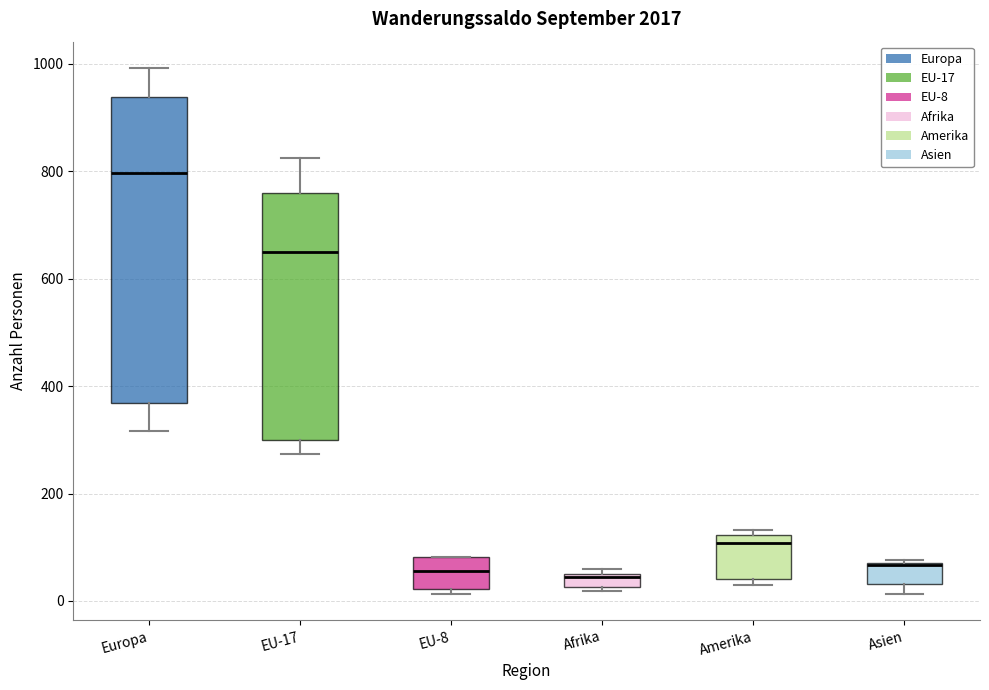

Where does the upper whisker of the box for EU-17 end on the y-axis? The values are not printed on the chart, so give them approximately, as read against the axis.

820